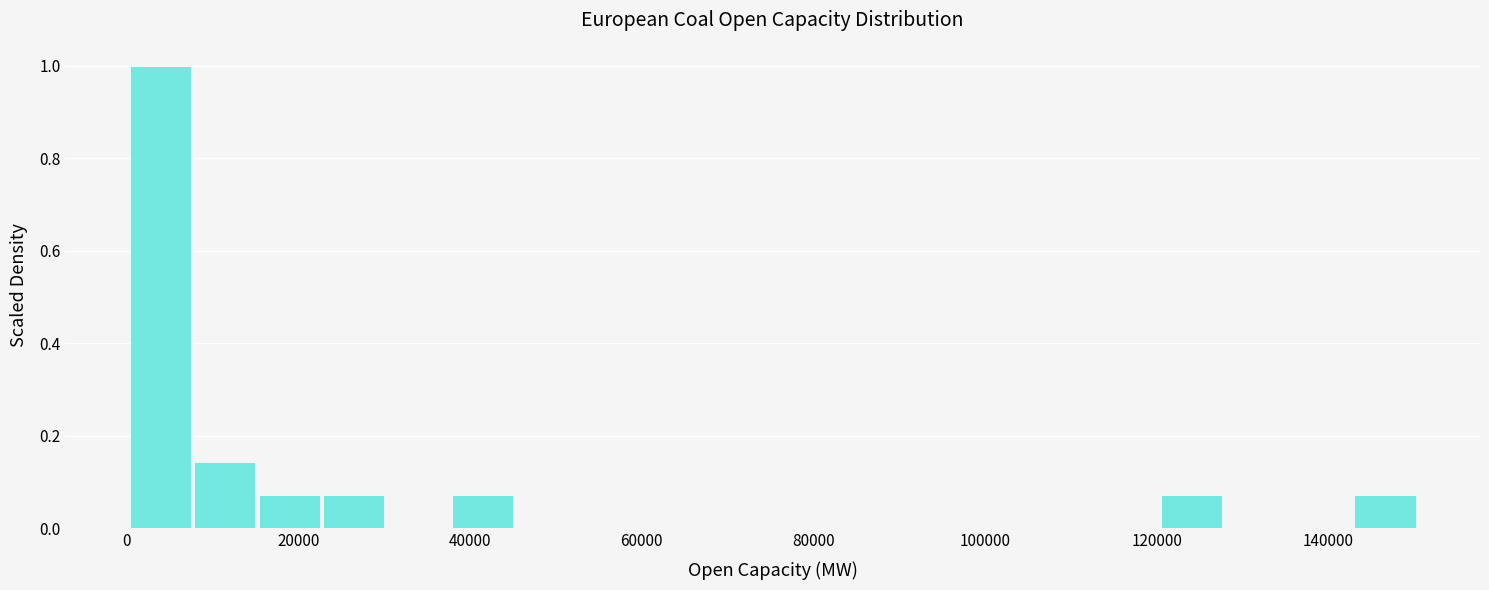

Read against the x-axis, roughly where is the centre of the tallest bar?

4000